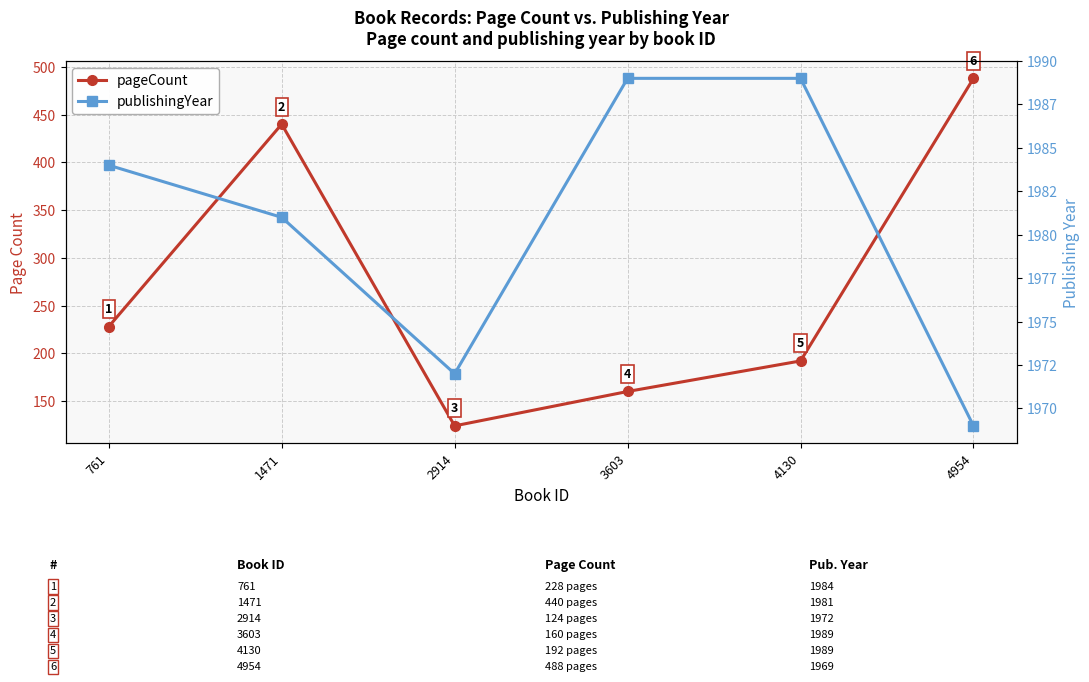

Rank the series at 3603 from highest to lowest value.

publishingYear, pageCount